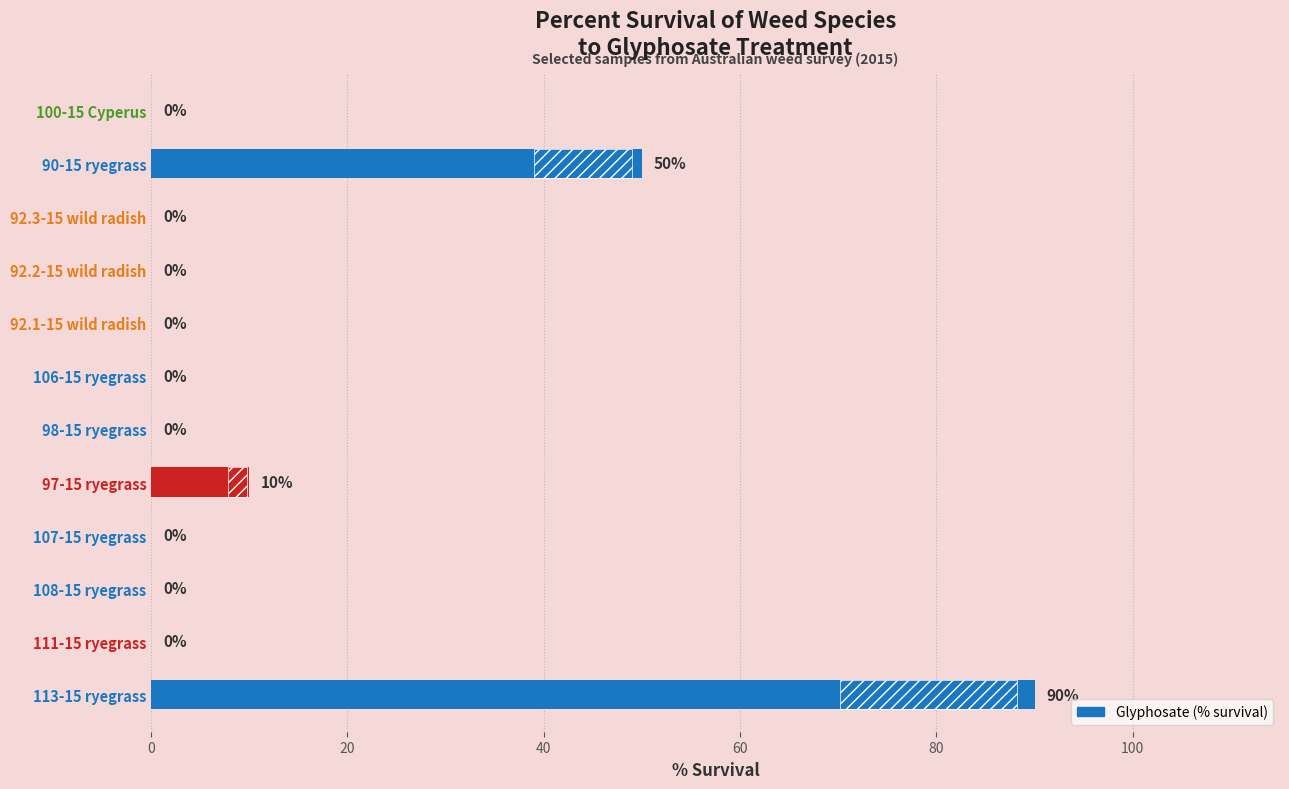

What is the difference between the values at 97-15 ryegrass and 113-15 ryegrass?

80